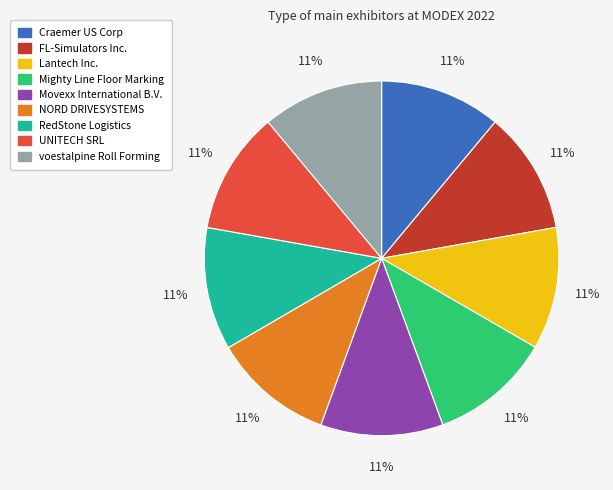

The Lantech Inc. slice represents 20% of the pie. True or false?

False